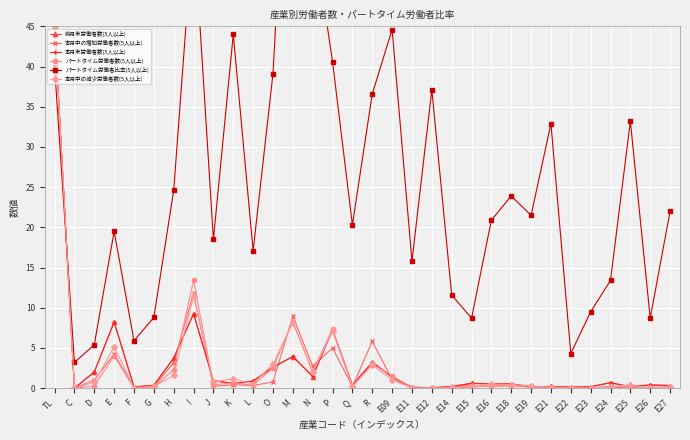

Rank the categories by 本月中の増加労働者数(5人以上) value from highest to lowest.

TL, I, M, R, P, E, H, N, E09, D, O, K, E15, L, E18, E19, E16, J, Q, E24, G, E14, E27, F, E11, E12, E22, E21, E23, E25, E26, C